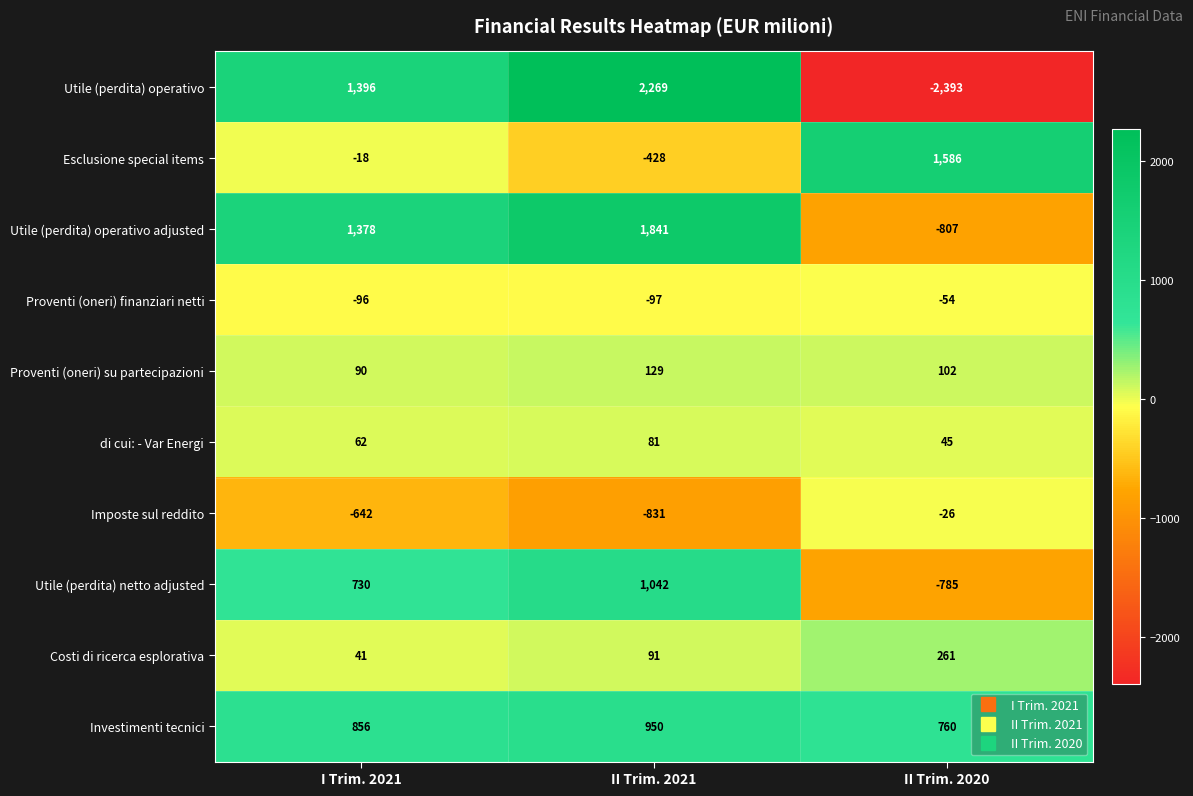

How many series are shown in this chart?

10